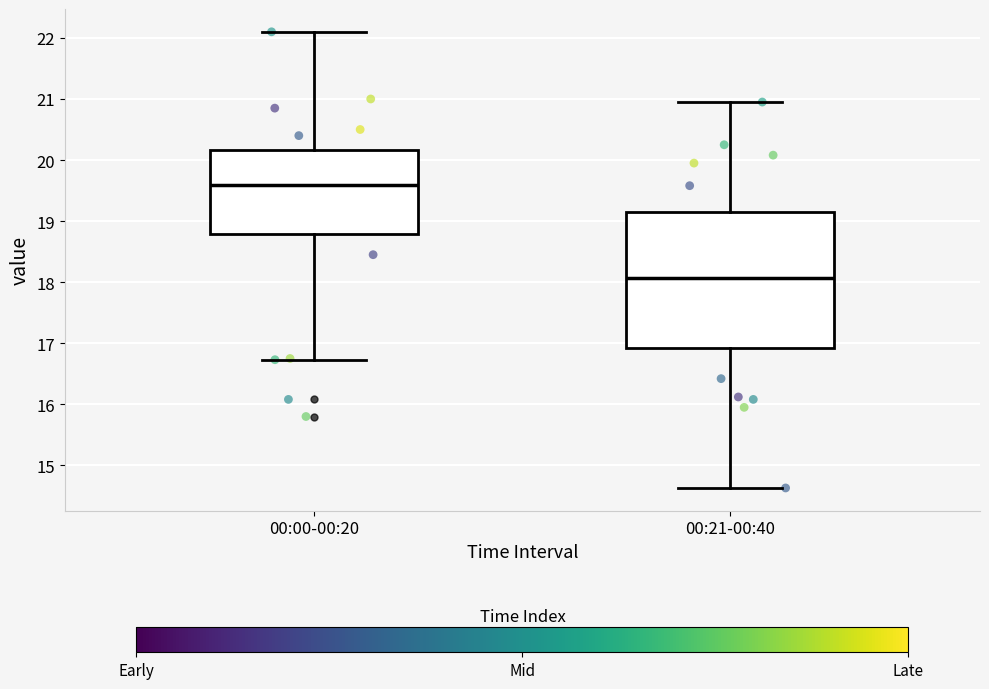

Where does the median line of the box for 00:21-00:40 sit on the y-axis? The values are not printed on the chart, so give them approximately, as read against the axis.

18.1